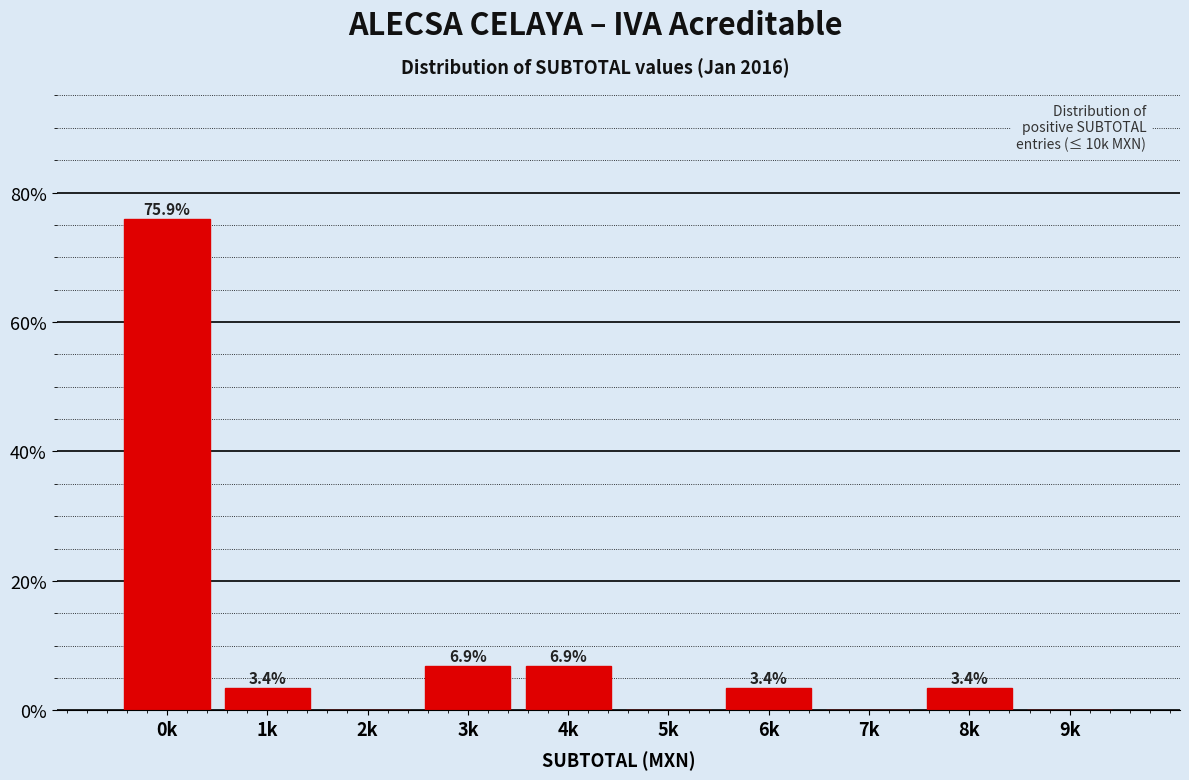

Reading right to left, what are all the values shown in this chart?

9k=0.0	8k=3.4	7k=0.0	6k=3.4	5k=0.0	4k=6.9	3k=6.9	2k=0.0	1k=3.4	0k=75.9